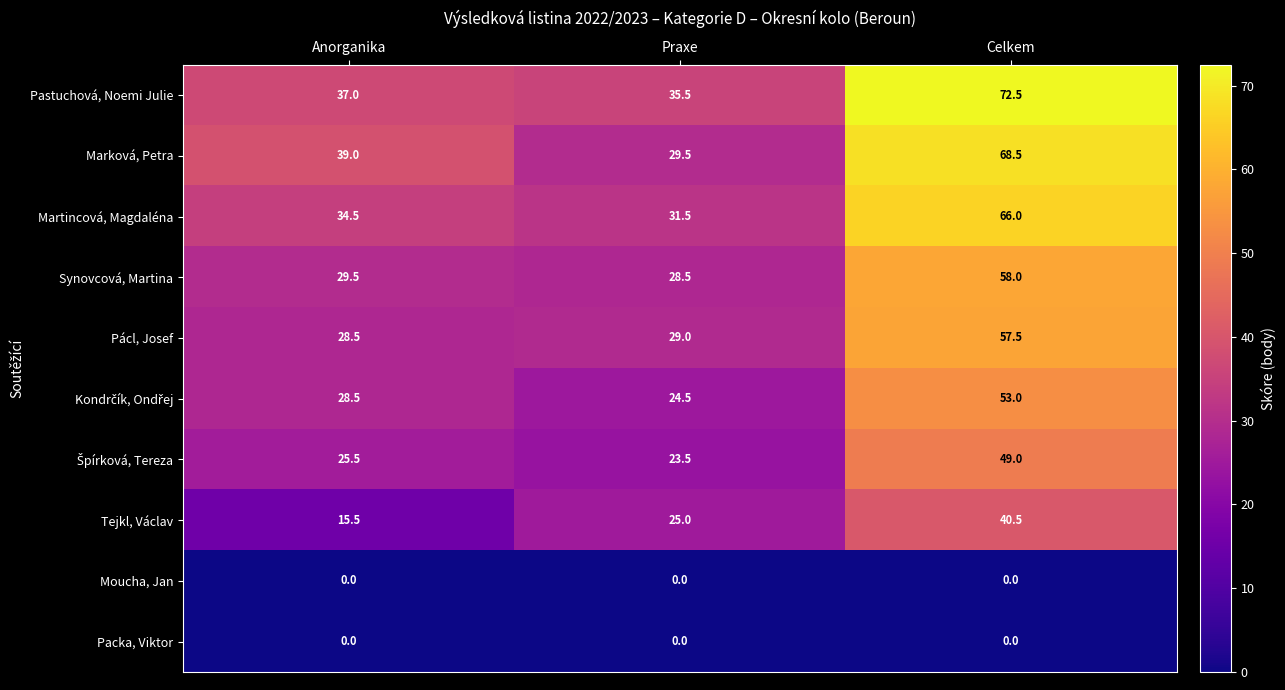

List the labels in order of Pastuchová, Noemi Julie value, largest first.

Celkem, Anorganika, Praxe